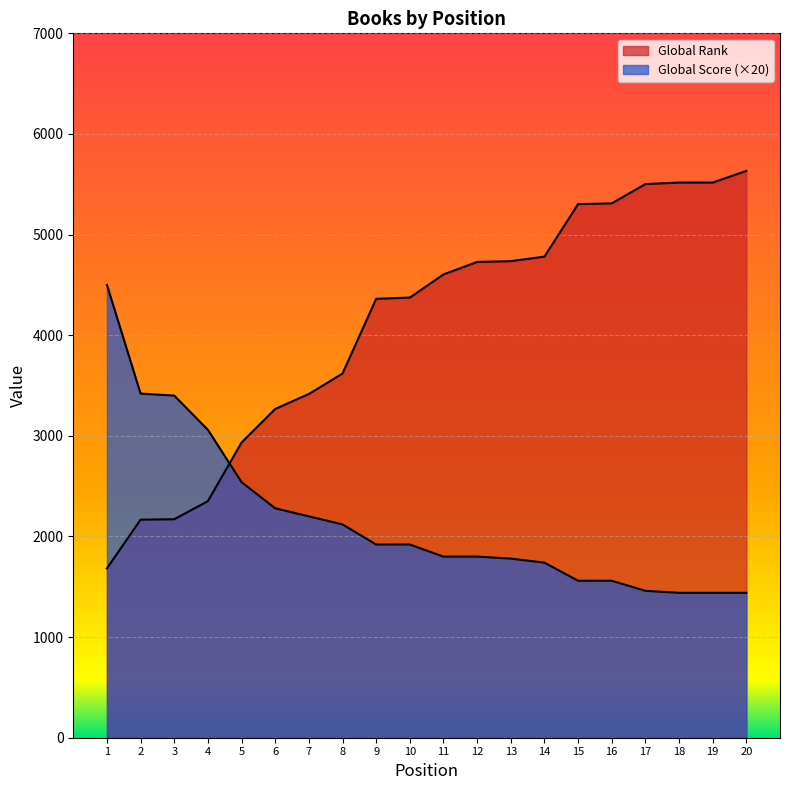

Reading left to right, extract all data points from this chart.

Global Rank: 1=1683	2=2167	3=2171	4=2351	5=2934	6=3267	7=3416	8=3619	9=4362	10=4374	11=4604	12=4728	13=4736	14=4781	15=5303	16=5310	17=5502	18=5517	19=5517	20=5633
Global Score: 1=4500	2=3420	3=3400	4=3060	5=2540	6=2280	7=2200	8=2120	9=1920	10=1920	11=1800	12=1800	13=1780	14=1740	15=1560	16=1560	17=1460	18=1440	19=1440	20=1440